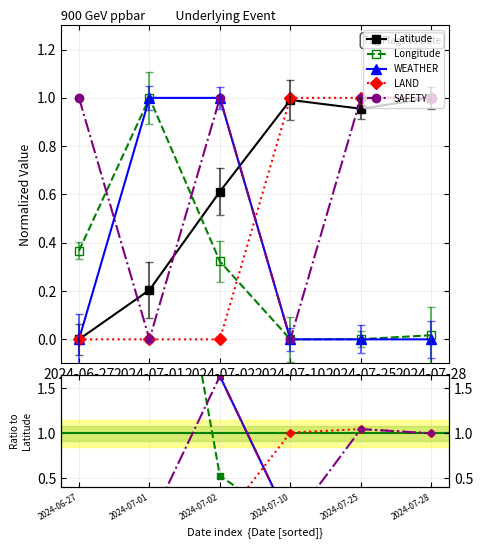

Which category has the lowest value across all series?

2024-06-27